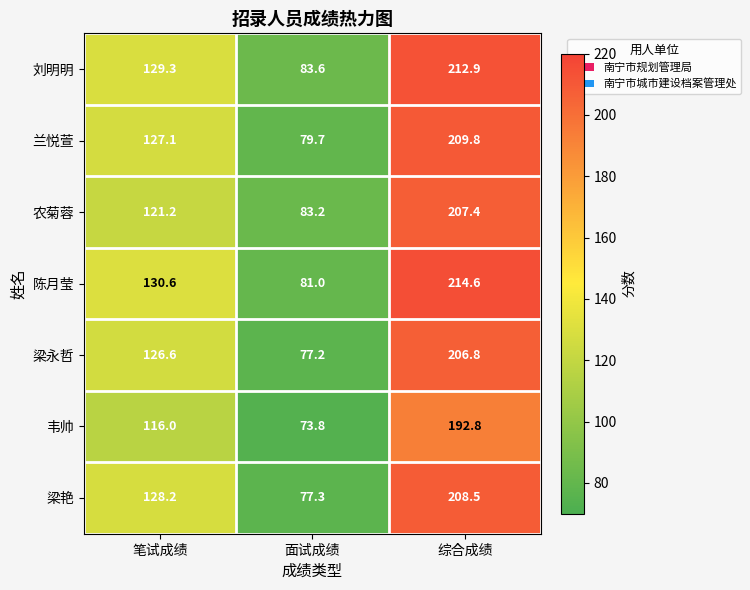

What is the minimum value shown in the chart?

73.8